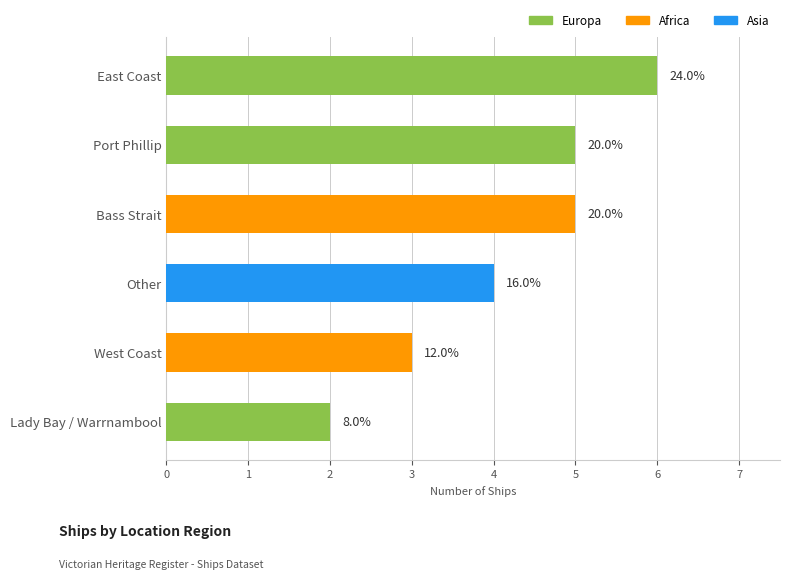

What is the difference between the maximum and minimum values?

4